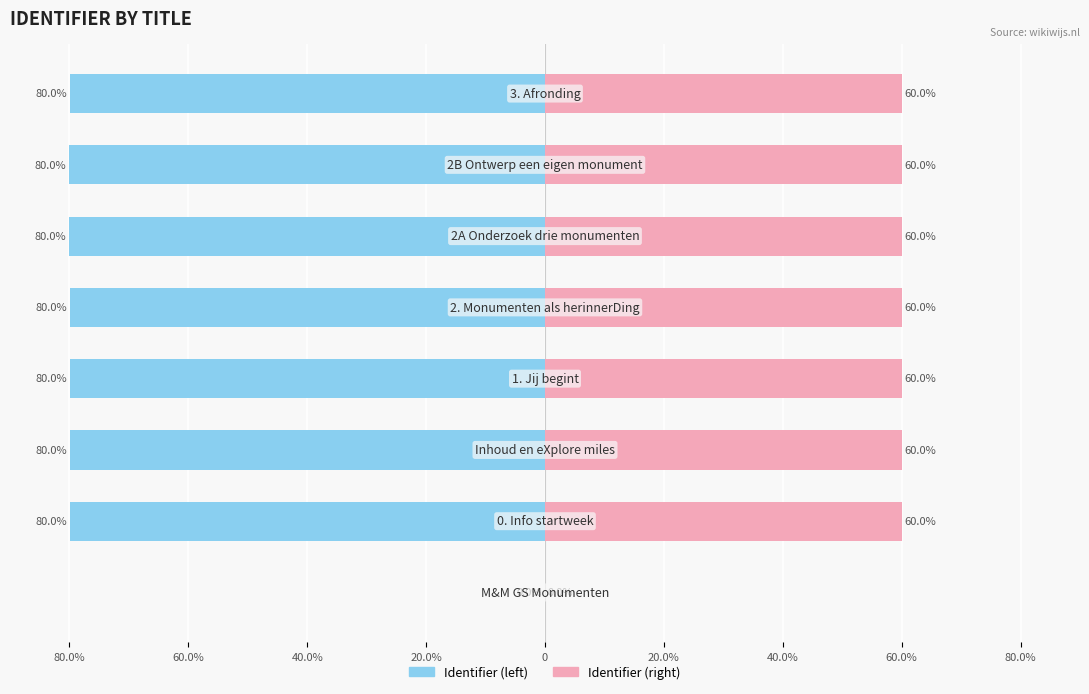

Does the chart contain stacked bars?

No